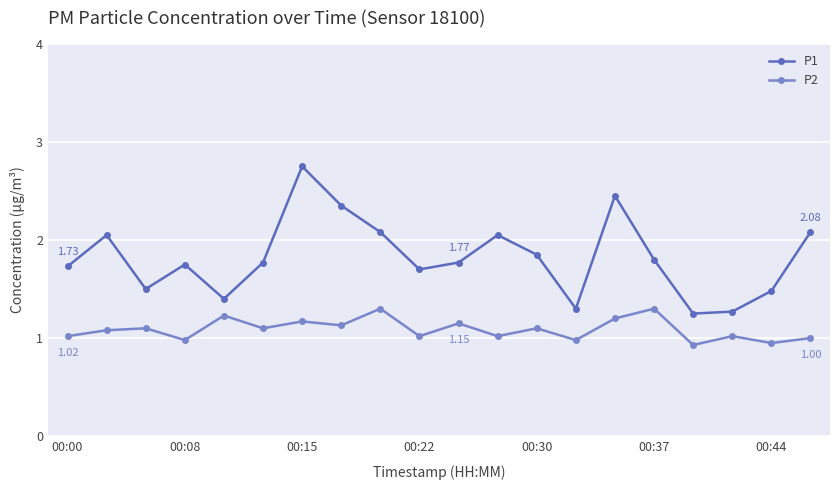

True or false: P1 and P2 cross at least once.

False